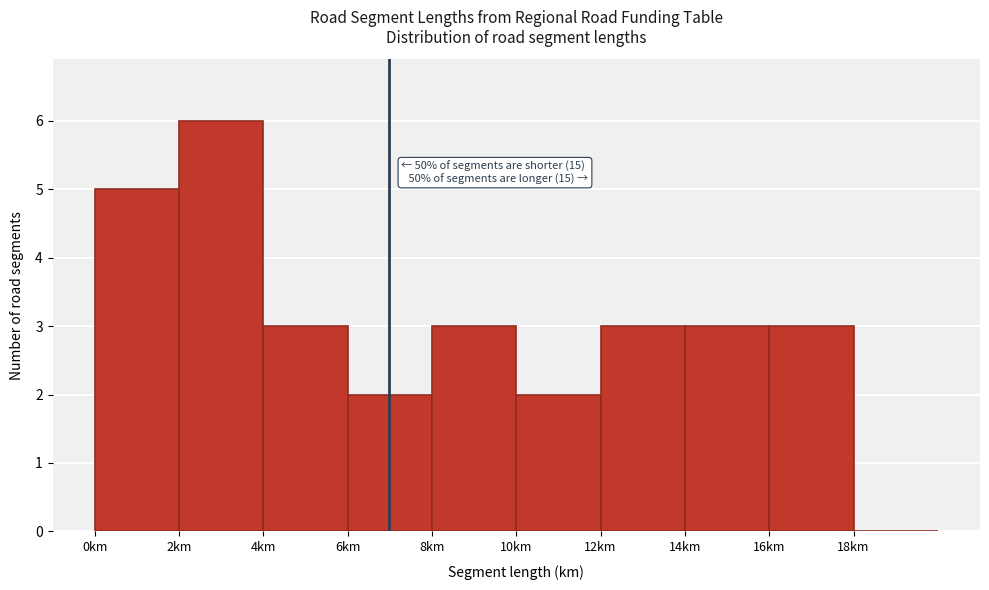

Which range on the x-axis has the tallest bar?

2 to 4